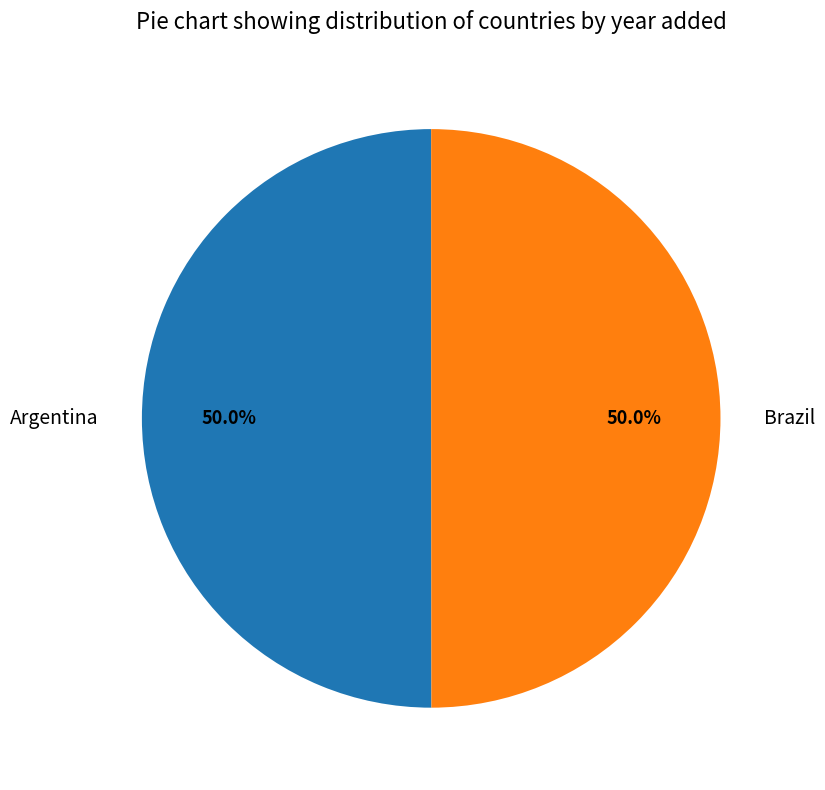

Combined, what portion of the pie is Argentina and Brazil?

100.0%